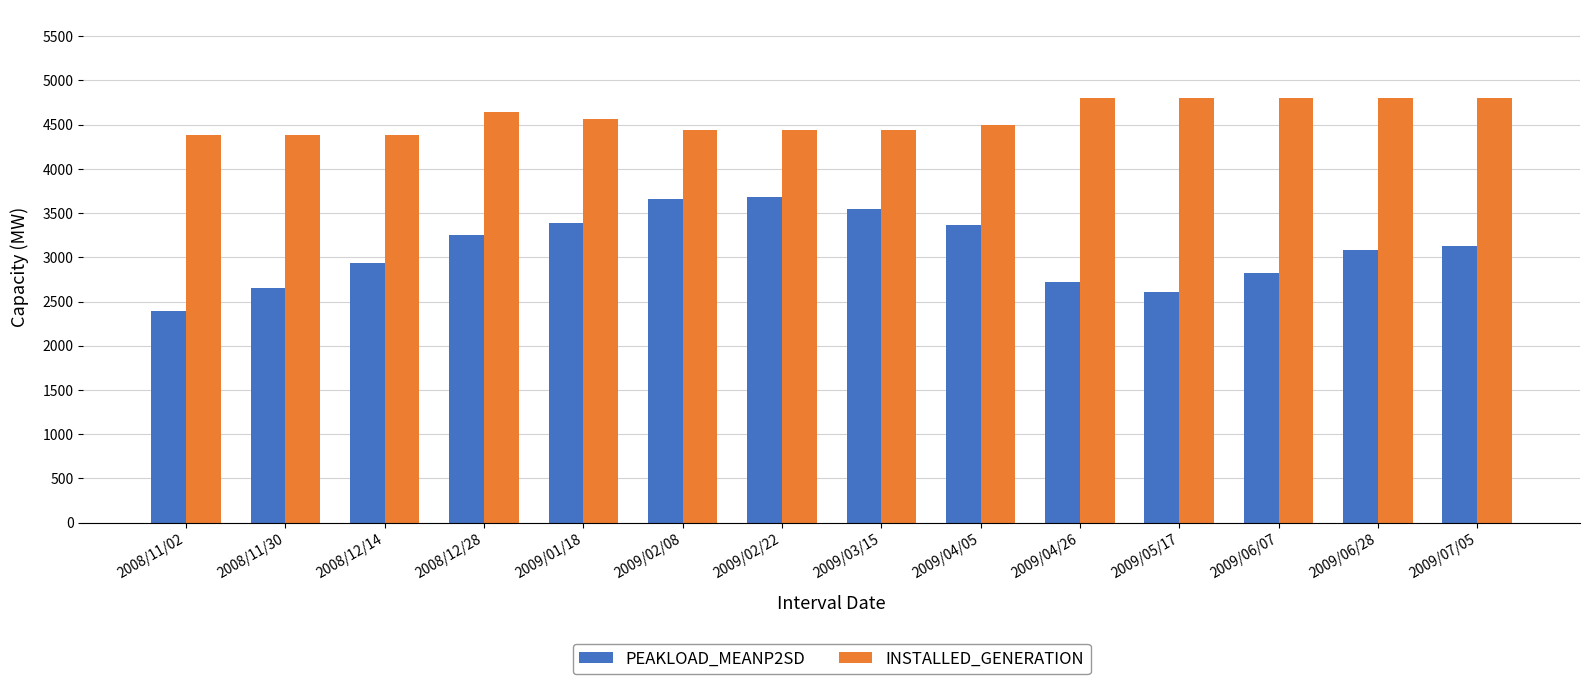

How many groups of bars are there?

14